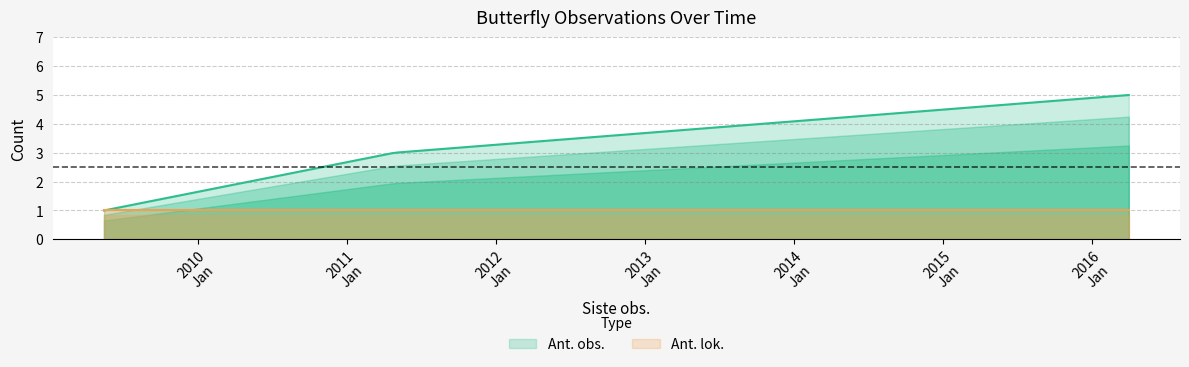

Which series has the largest total across all categories?

Ant. obs.